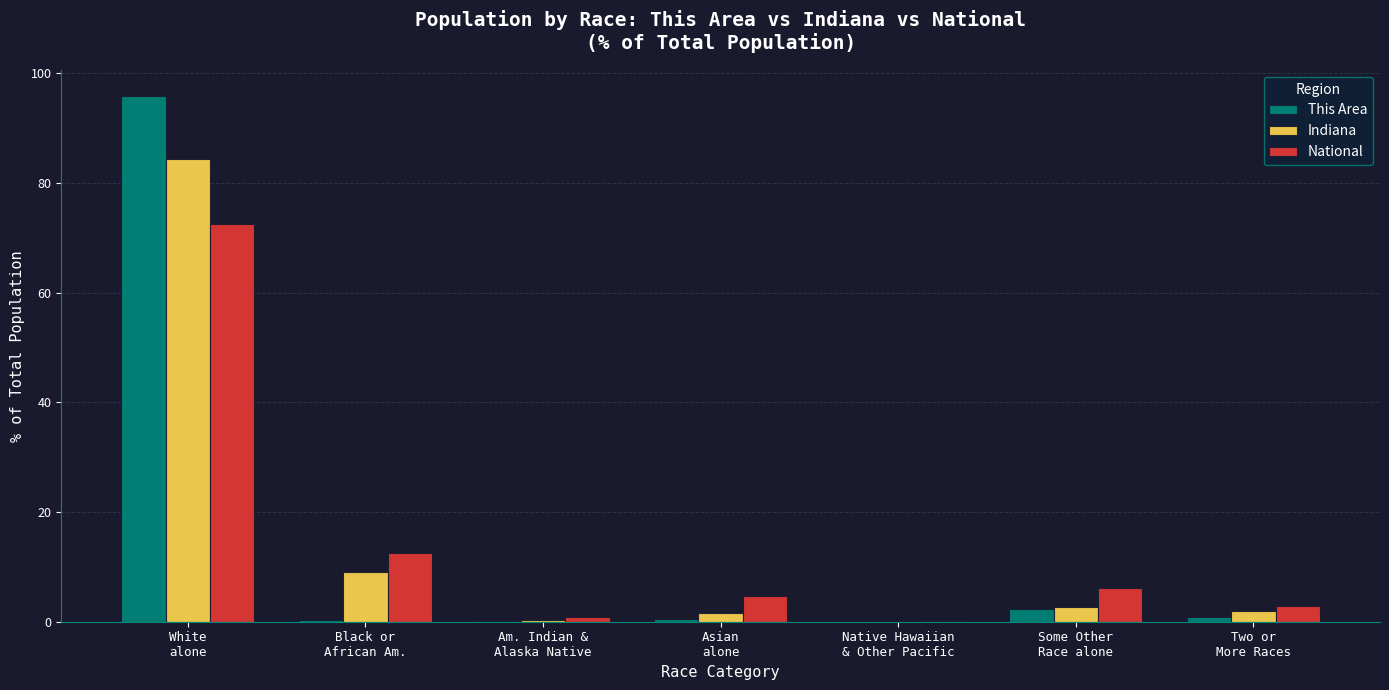

What is the sum of all Indiana values?

100.0